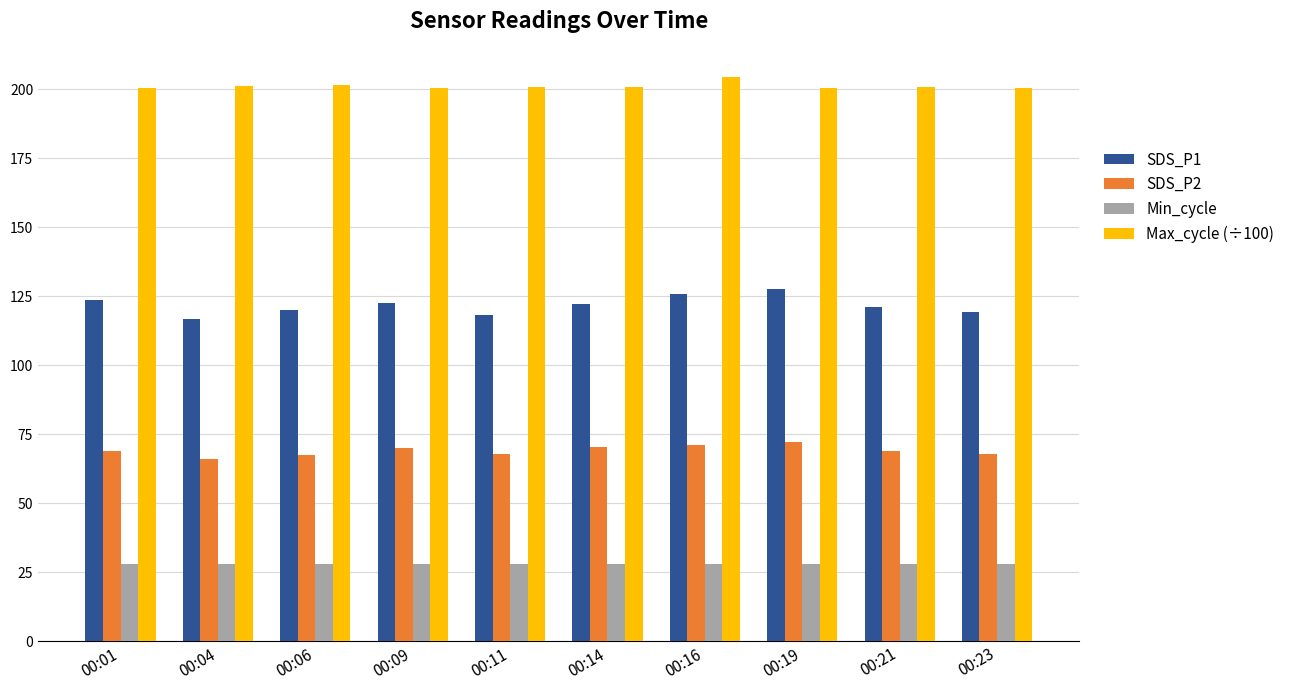

What are all the series names shown in the legend?

SDS_P1, SDS_P2, Min_cycle, Max_cycle (÷100)